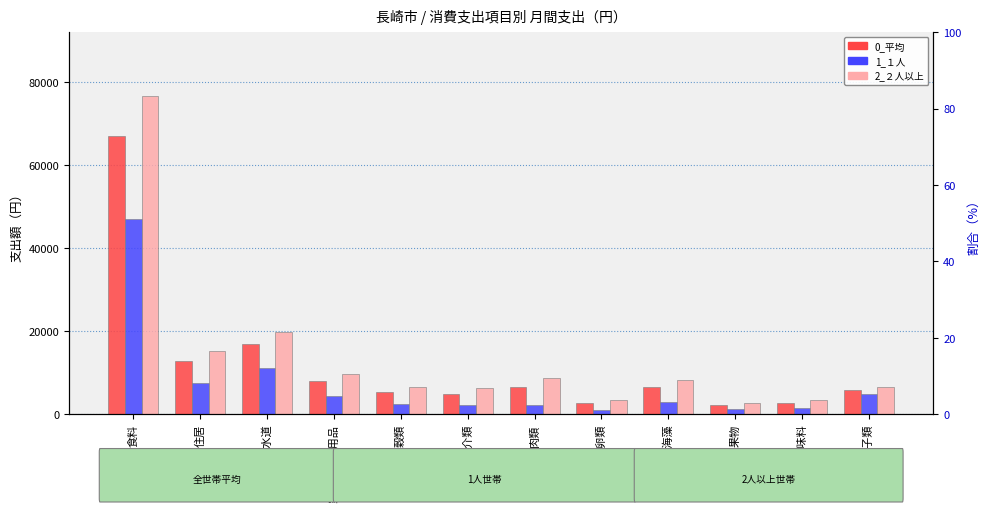

What is the label of the 5th bar from the left?

穀類